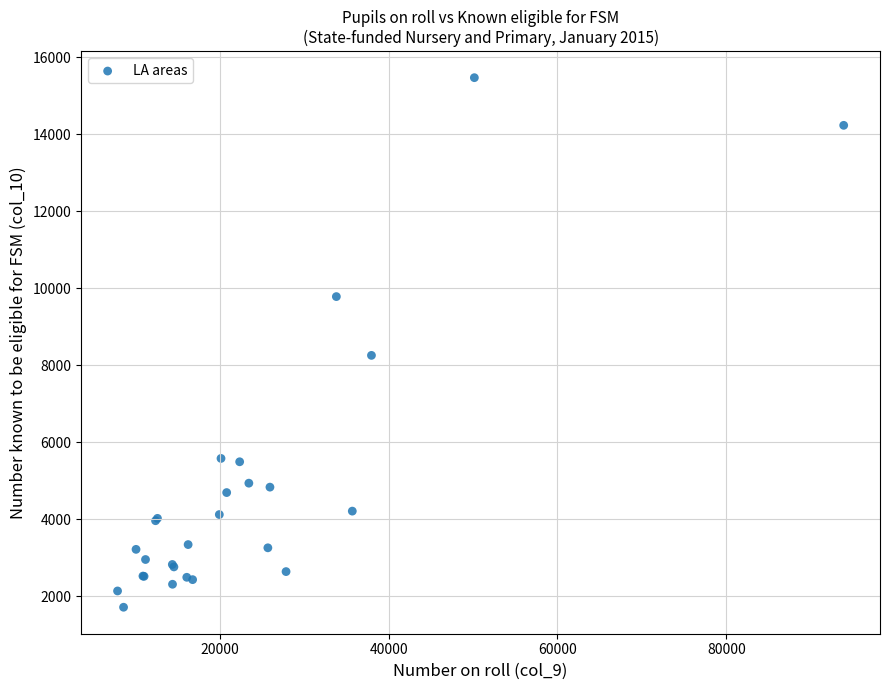

What Y value in the scatter plot is closest to 8592?

8257